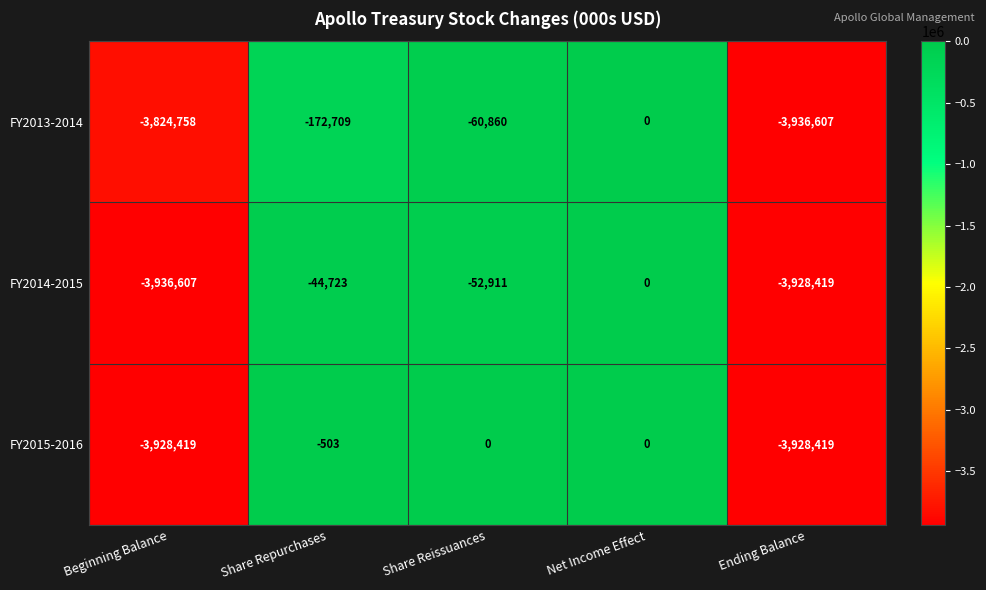

What is the average value of the FY2015-2016 series?

-1571468